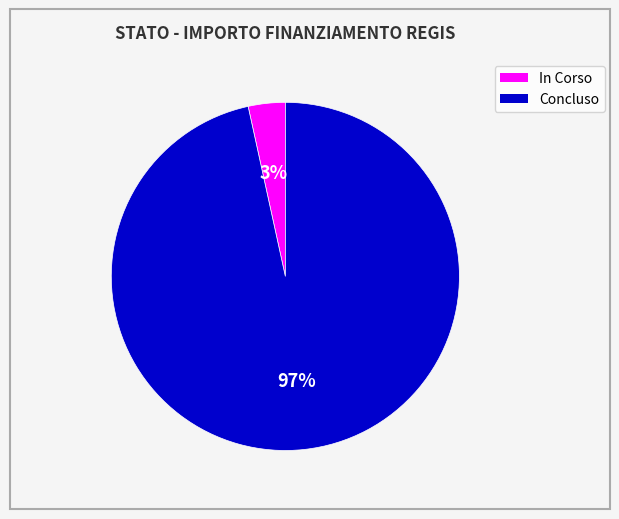

Do In Corso and Concluso together represent more than half of the pie?

Yes